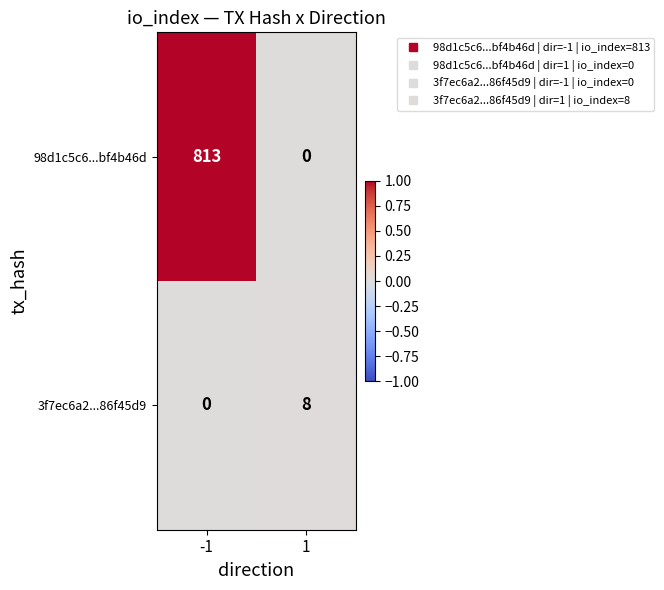

Rank the series by their maximum value, from lowest to highest.

3f7ec6a2...86f45d9, 98d1c5c6...bf4b46d